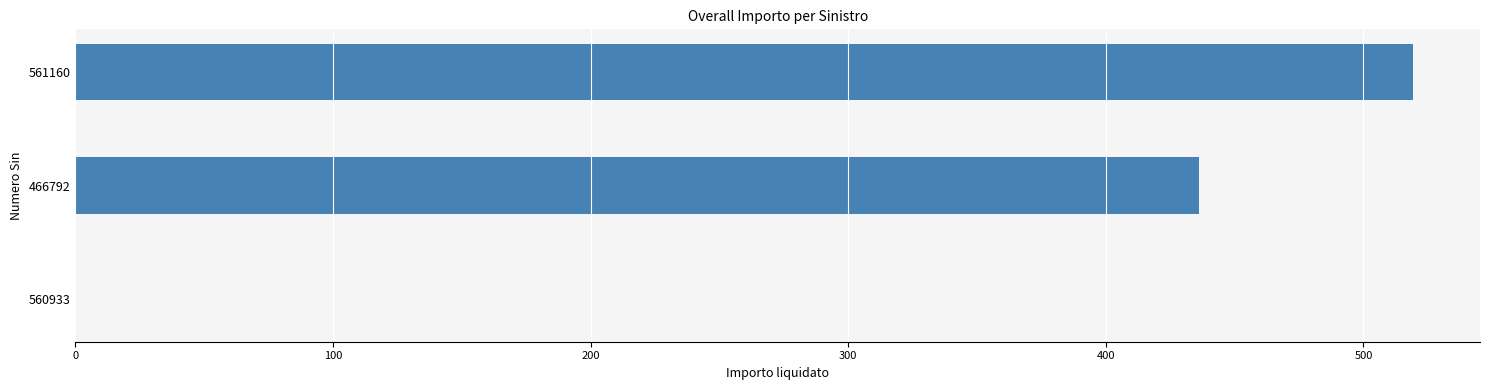

Reading bottom to top, what are all the values shown in this chart?

560933=0.0	466792=436.0	561160=519.3